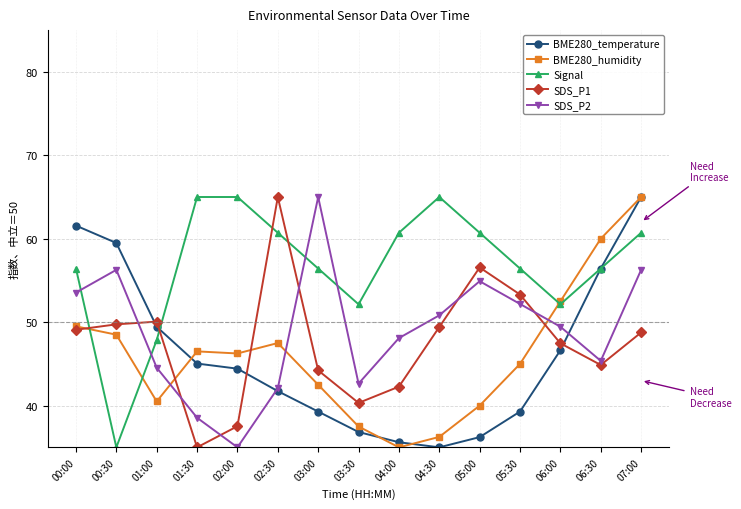

What is the difference between the BME280_temperature values at 03:30 and 05:00?

0.6